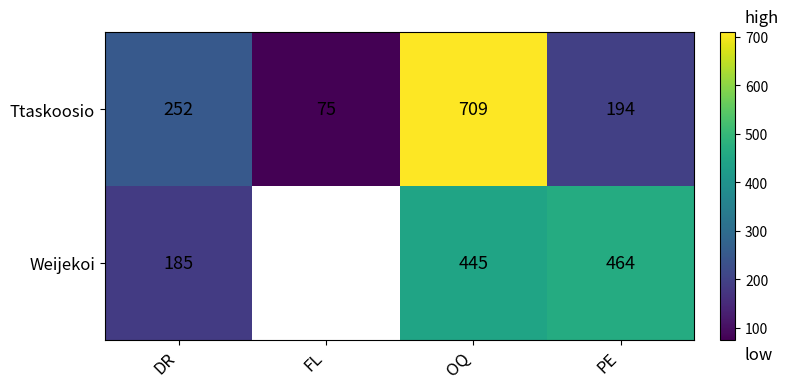

What is the sum of the Ttaskoosio values at OQ and FL?

784